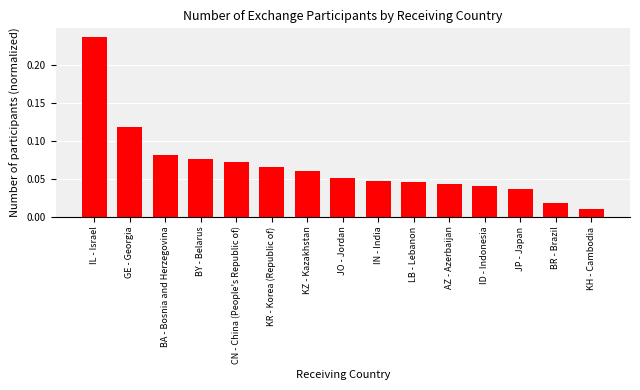

The value at CN - China (People's Republic of) is 0.0. True or false?

False